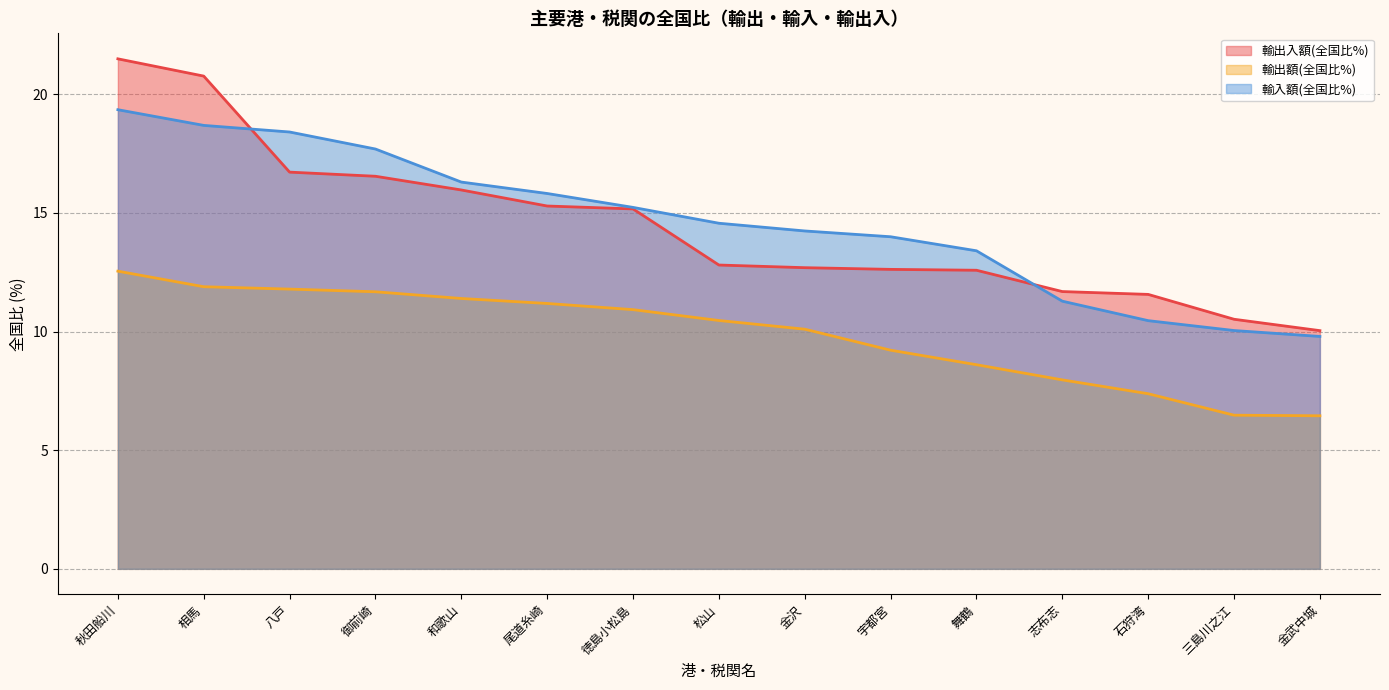

How many lines are shown in the chart?

3